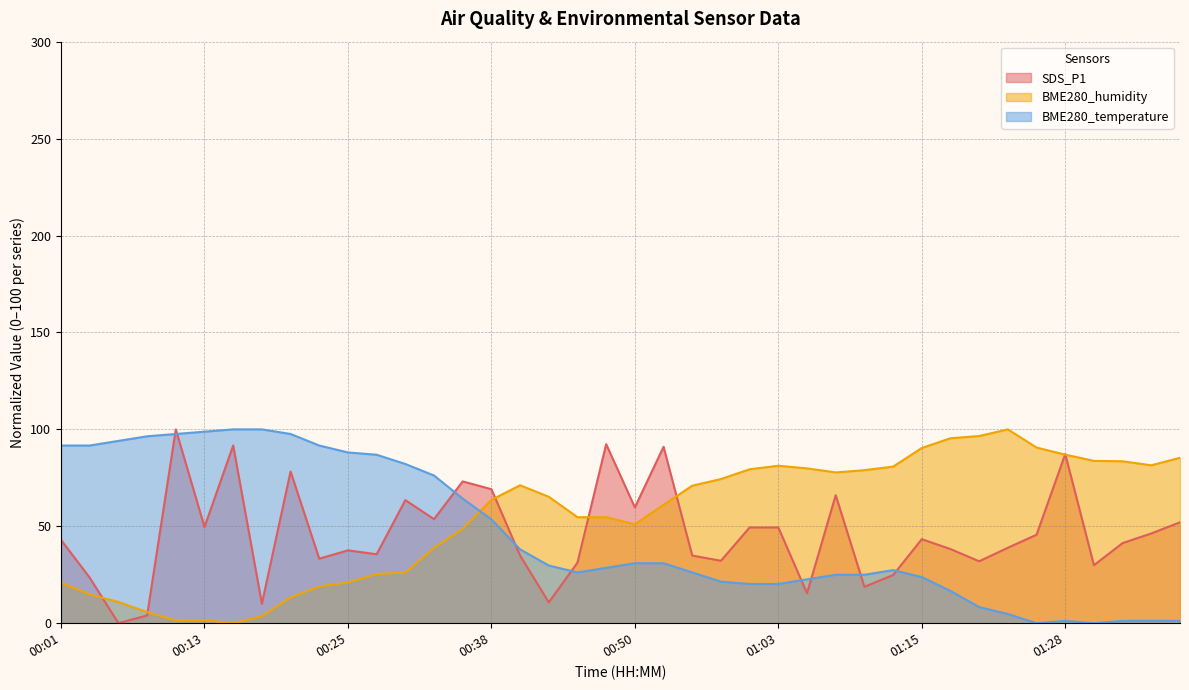

Rank the categories by SDS_P1 value from lowest to highest.

00:06, 00:08, 00:18, 00:43, 01:05, 01:10, 00:03, 01:13, 01:30, 00:45, 01:20, 00:58, 00:23, 00:40, 00:55, 00:28, 00:25, 01:18, 01:22, 01:33, 00:01, 01:15, 01:25, 01:35, 01:00, 01:03, 00:13, 01:38, 00:33, 00:50, 00:30, 01:08, 00:38, 00:35, 00:21, 01:28, 00:53, 00:16, 00:48, 00:11